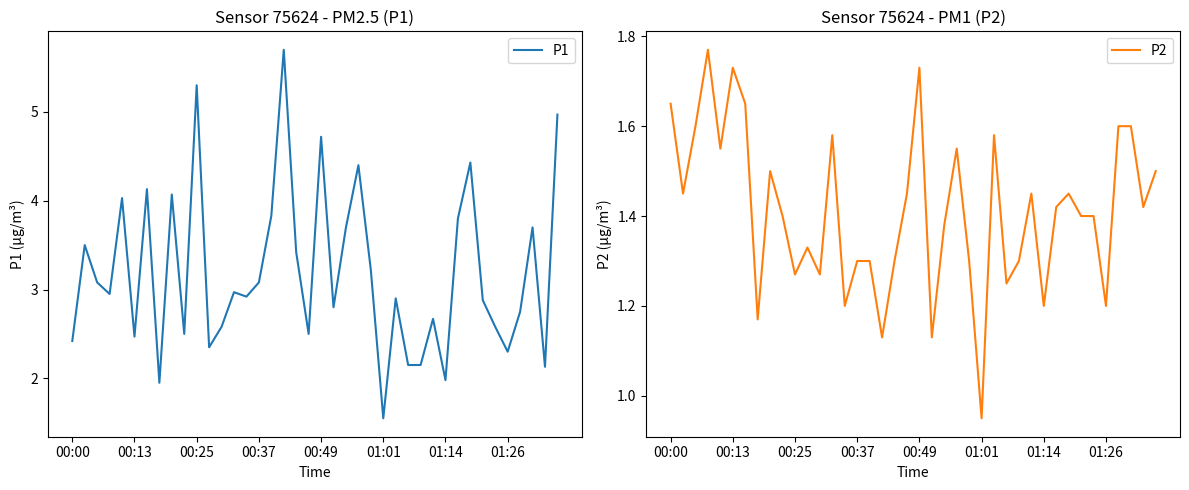

At which category is the sum across all series the highest?

17